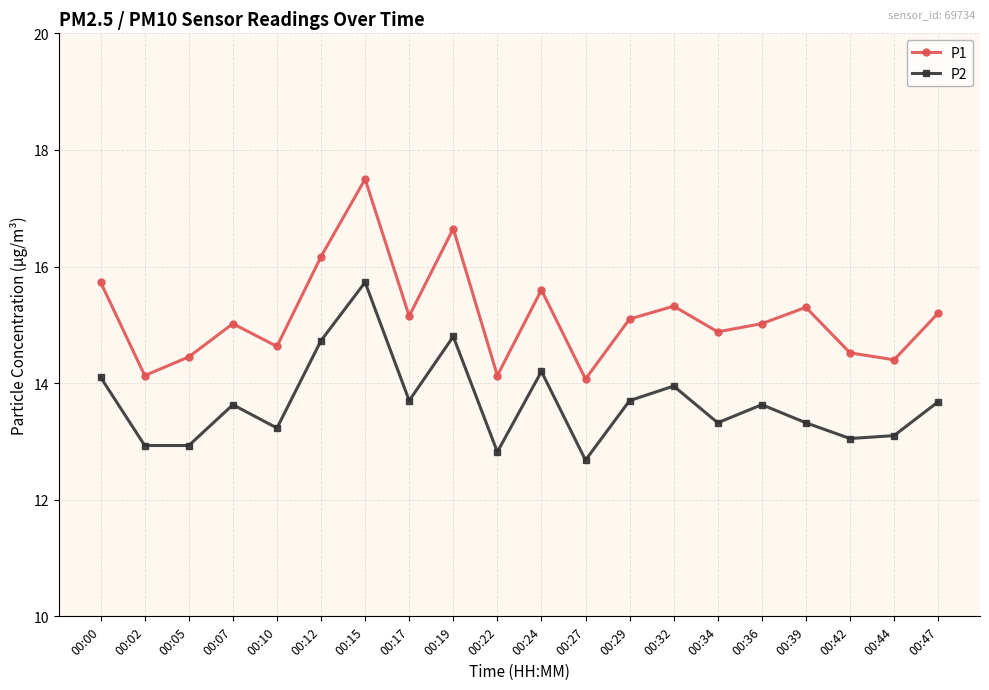

True or false: P1 has a value of 5.7 at 00:44.

False